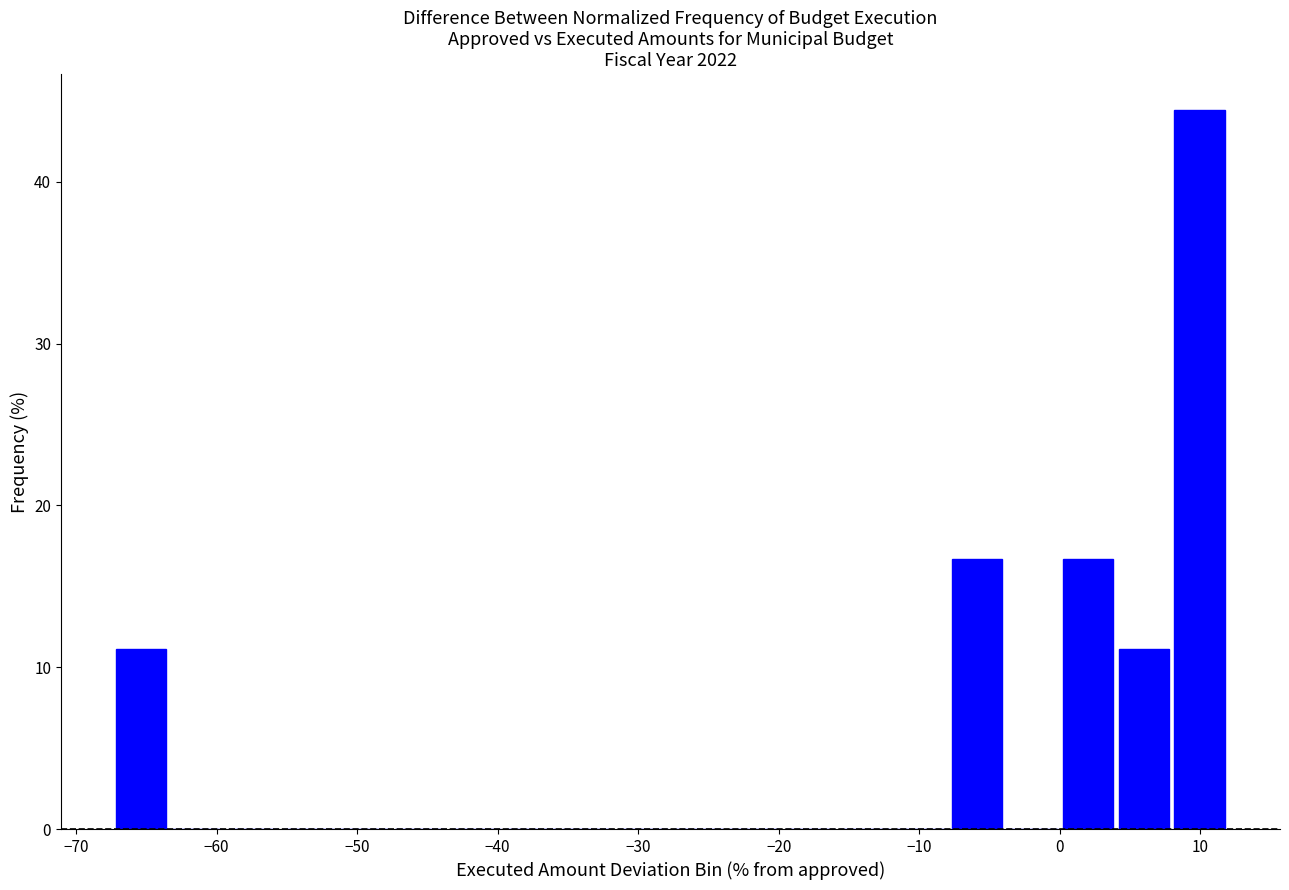

Read against the x-axis, roughly where is the centre of the tallest bar?

10